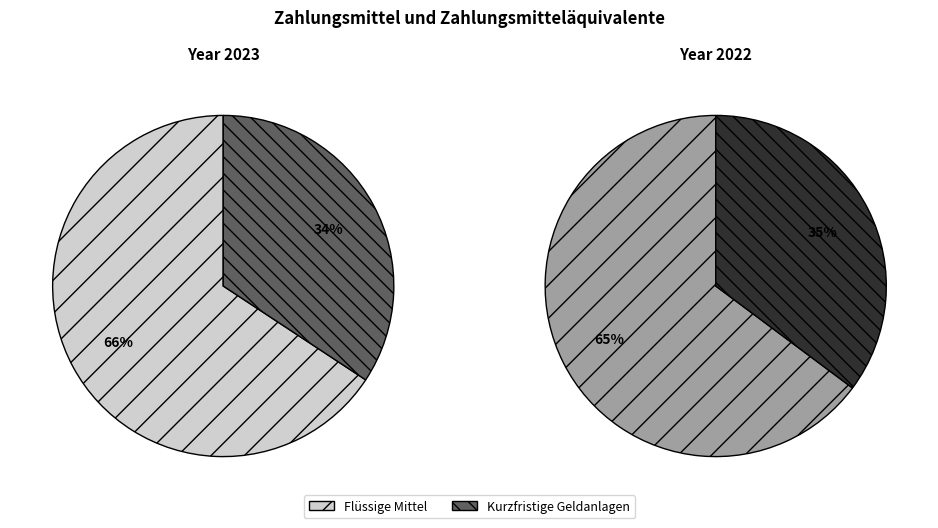

Count the number of slices in the pie.

2